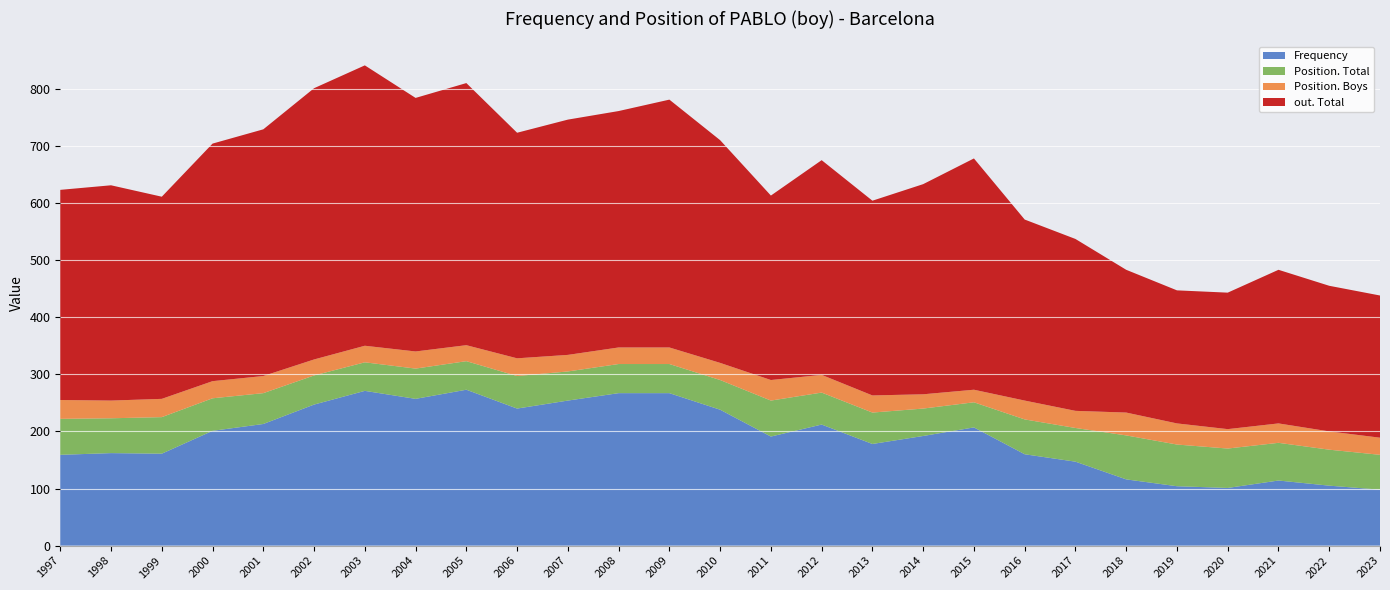

What is the highest value of the Frequency series?

273